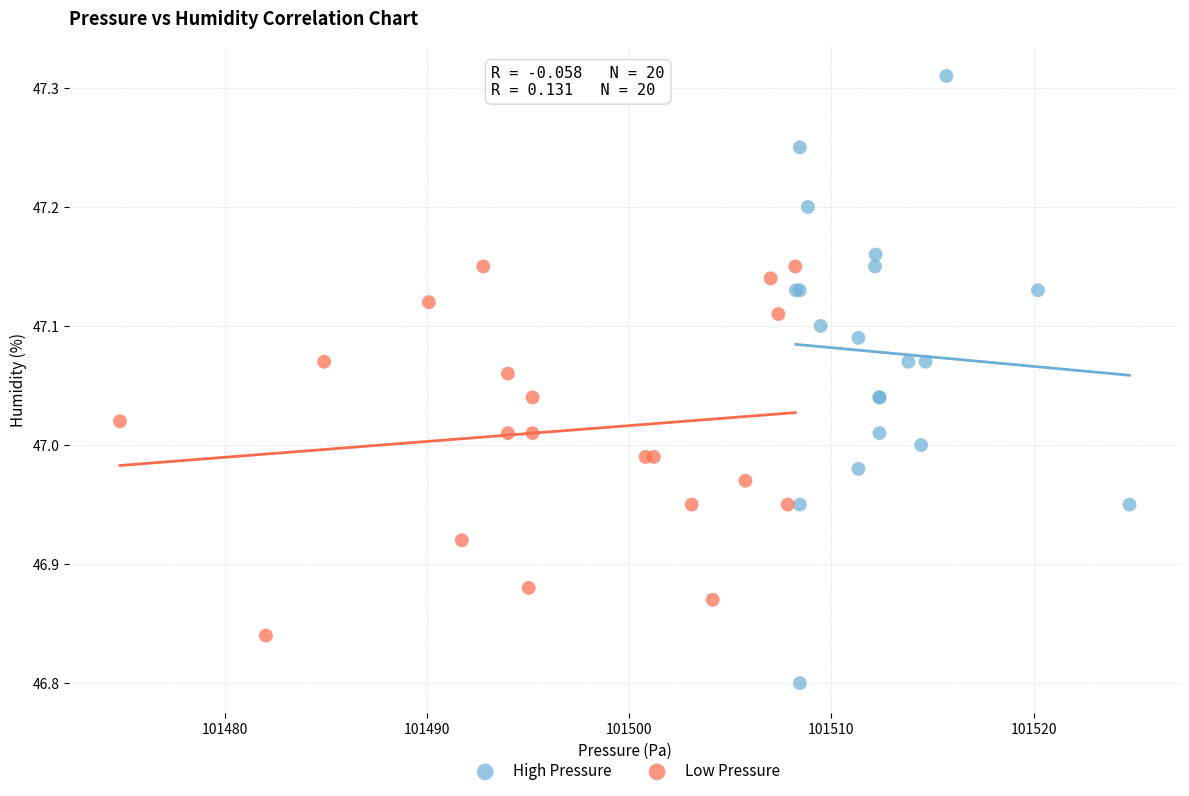

What are all the series names shown in the legend?

High Pressure, Low Pressure